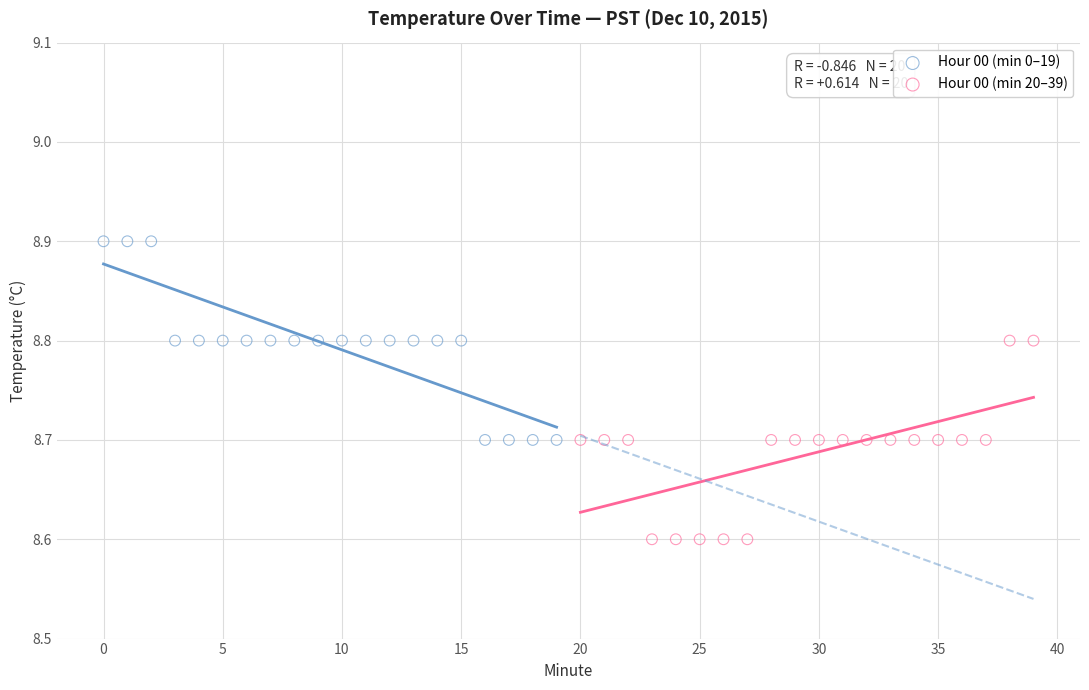

Which series contains the highest Y value?

Hour 00 (min 0–19)